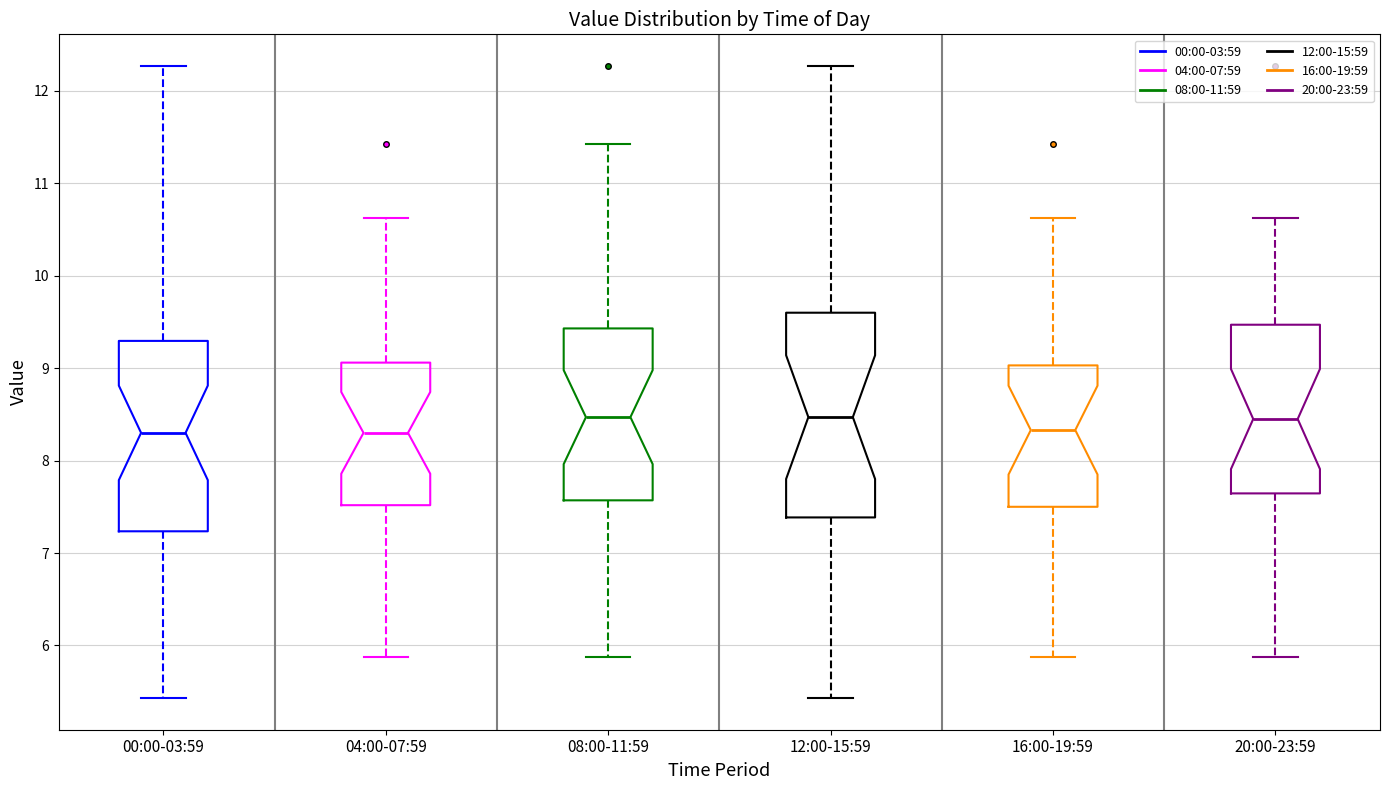

Where is the lower edge of the box for 00:00-03:59 on the y-axis? The values are not printed on the chart, so give them approximately, as read against the axis.

7.2